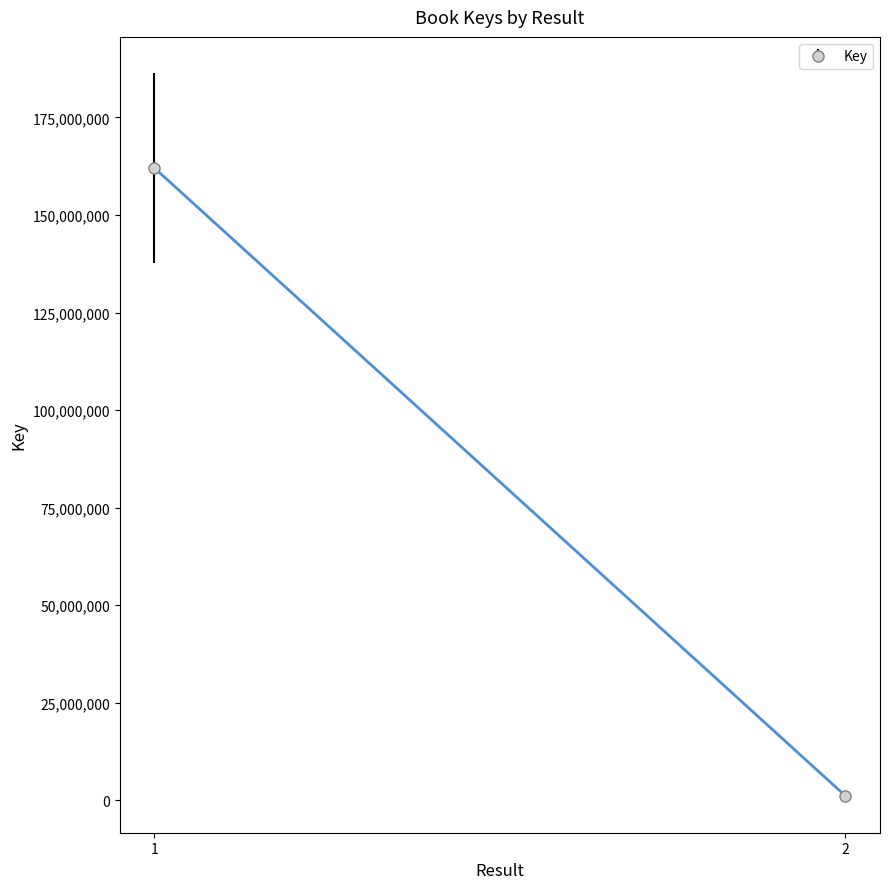

The chart shows a value of 1858226 at 2. True or false?

False